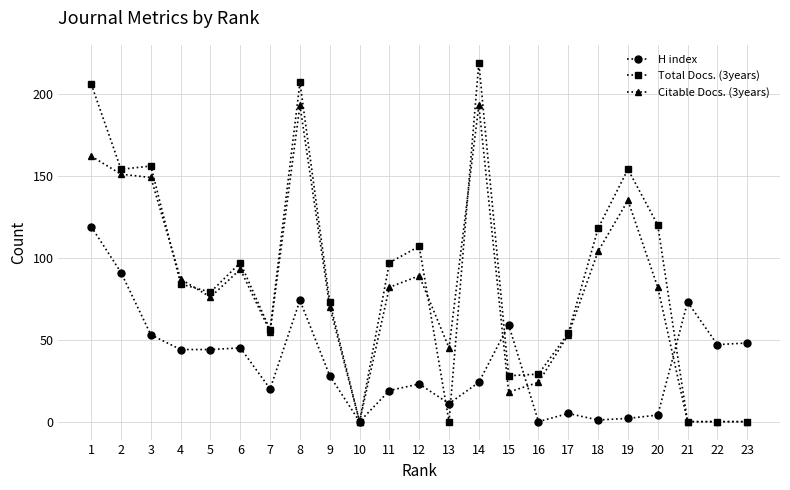

Does the chart have visible grid lines?

Yes